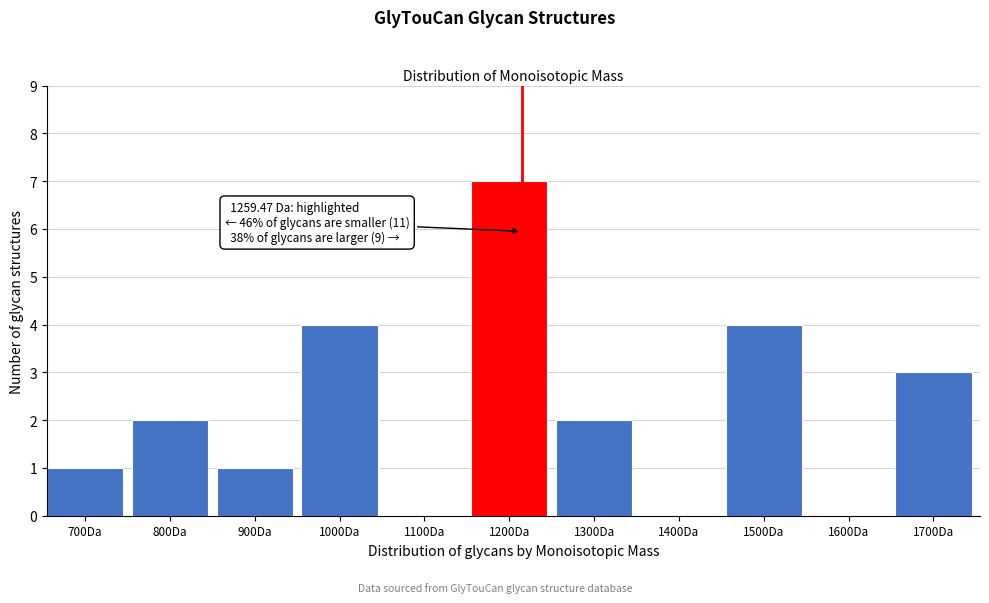

Reading left to right, list all the values displayed in this chart.

700Da=1	800Da=2	900Da=1	1000Da=4	1100Da=0	1200Da=7	1300Da=2	1400Da=0	1500Da=4	1600Da=0	1700Da=3